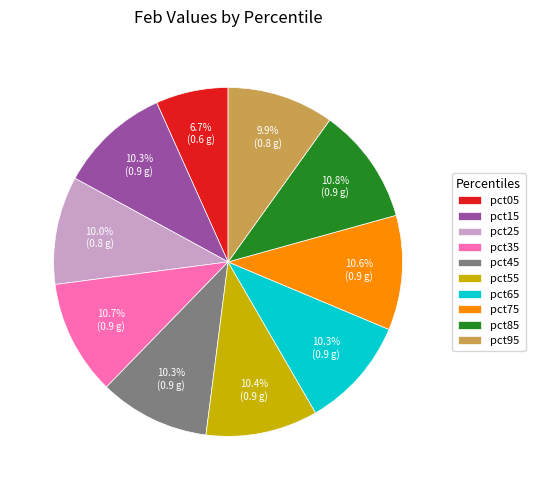

Between pct25 and pct35, which is larger?

pct35